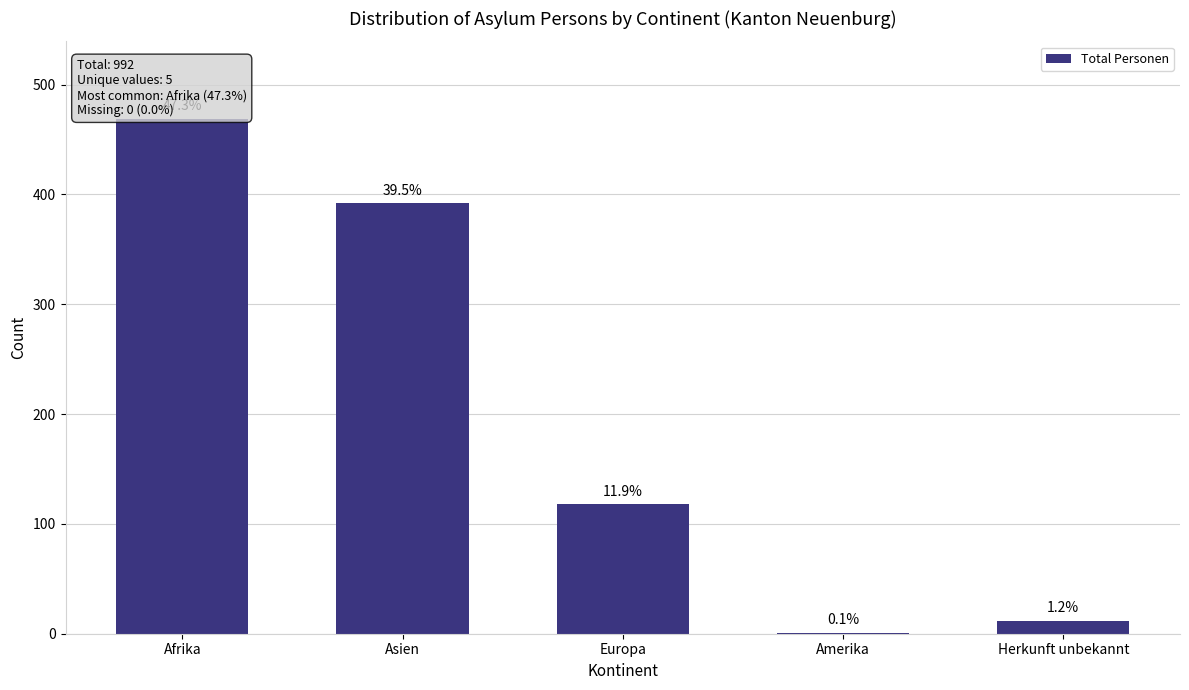

Are the bars horizontal?

No